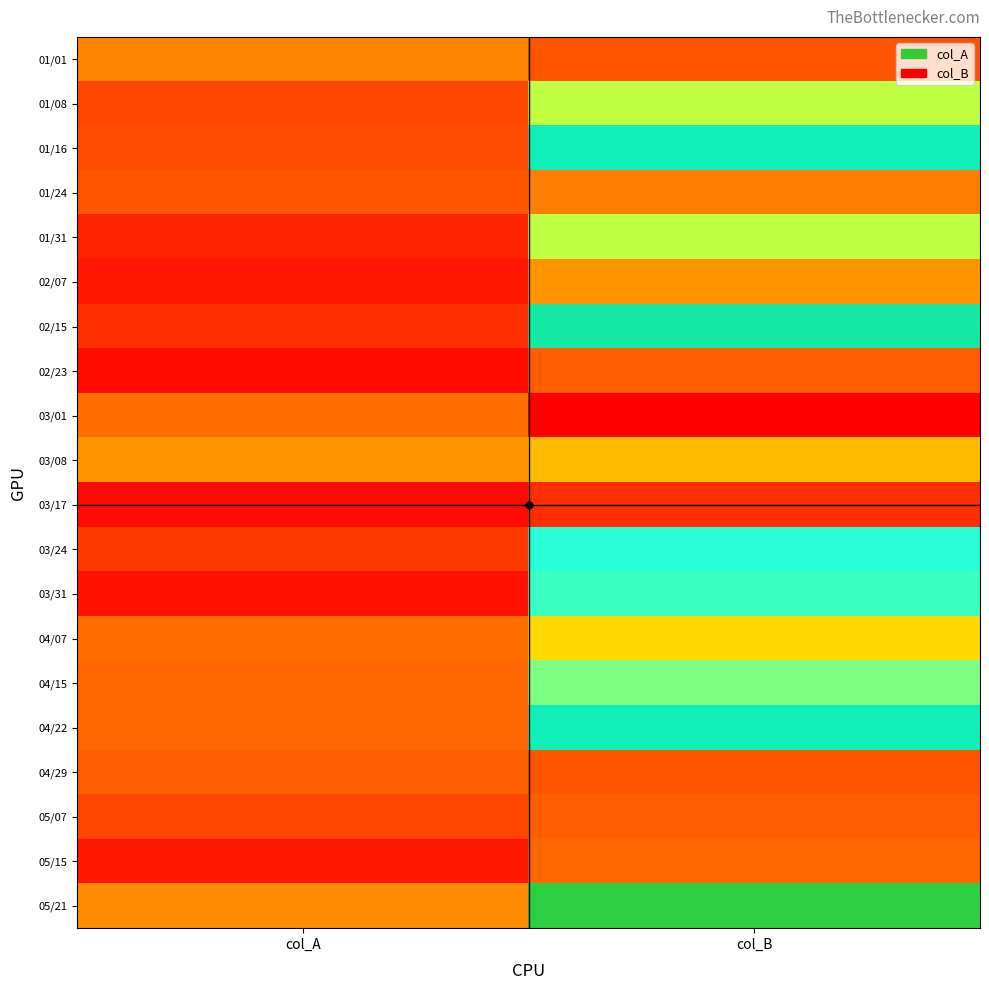

Reading left to right, transcribe all the data shown in this chart.

01/01: col_A=20	col_B=14
01/08: col_A=12	col_B=39
01/16: col_A=13	col_B=52
01/24: col_A=14	col_B=19
01/31: col_A=6	col_B=39
02/07: col_A=4	col_B=22
02/15: col_A=8	col_B=53
02/23: col_A=2	col_B=15
03/01: col_A=17	col_B=0
03/08: col_A=22	col_B=27
03/17: col_A=2	col_B=8
03/24: col_A=10	col_B=46
03/31: col_A=3	col_B=45
04/07: col_A=17	col_B=31
04/15: col_A=16	col_B=42
04/22: col_A=16	col_B=52
04/29: col_A=15	col_B=14
05/07: col_A=12	col_B=15
05/15: col_A=4	col_B=16
05/21: col_A=21	col_B=59